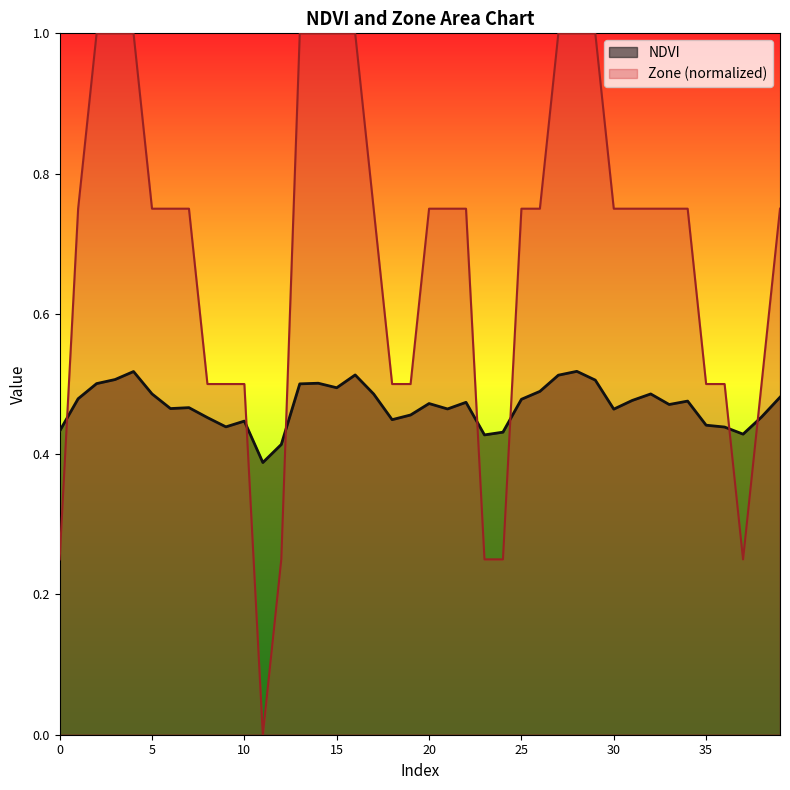

Does the chart have visible grid lines?

No